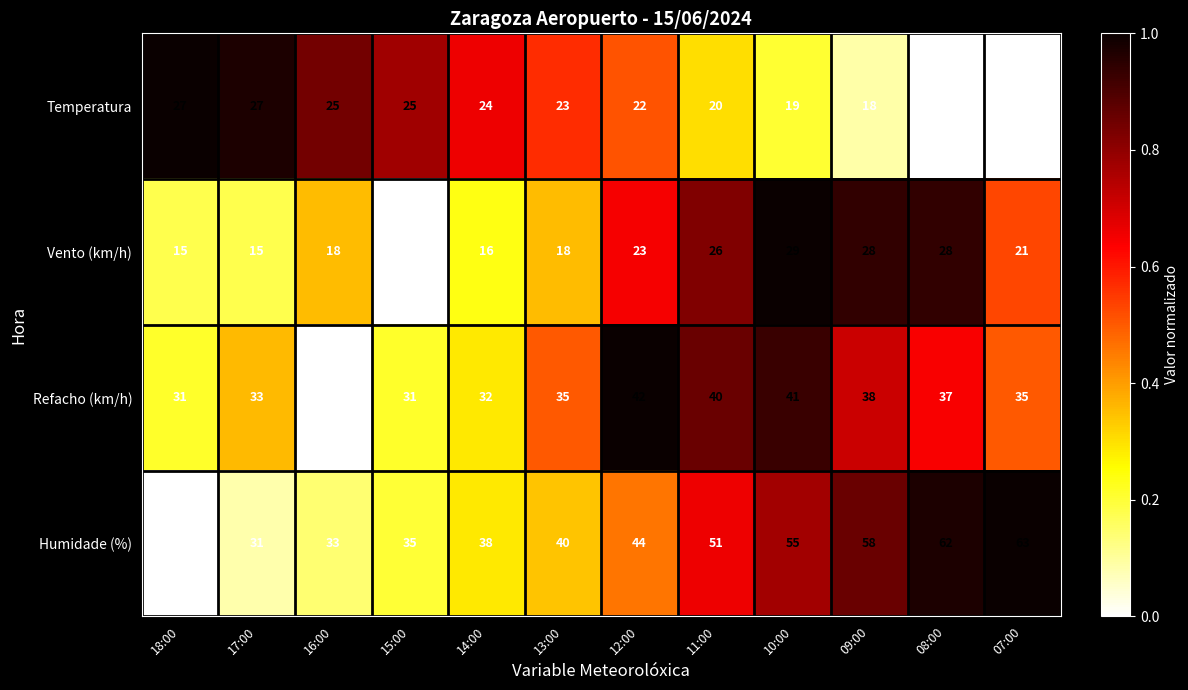

Which category has the lowest value across all series?

15:00